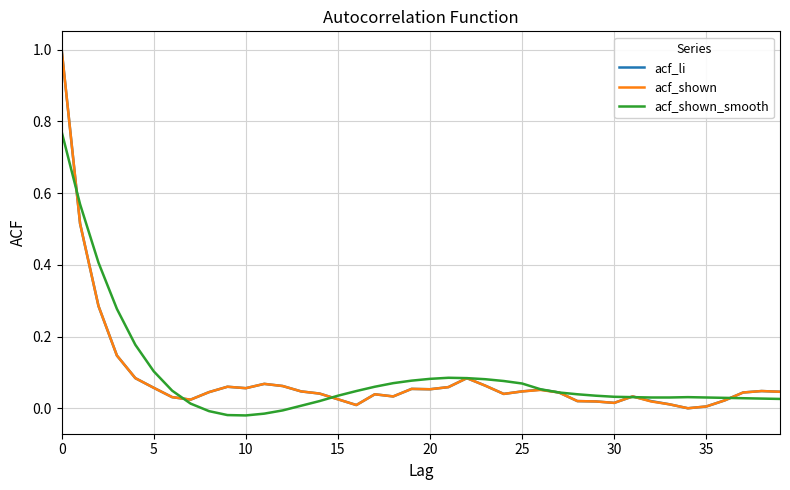

What is the maximum value for acf_shown?

1.0